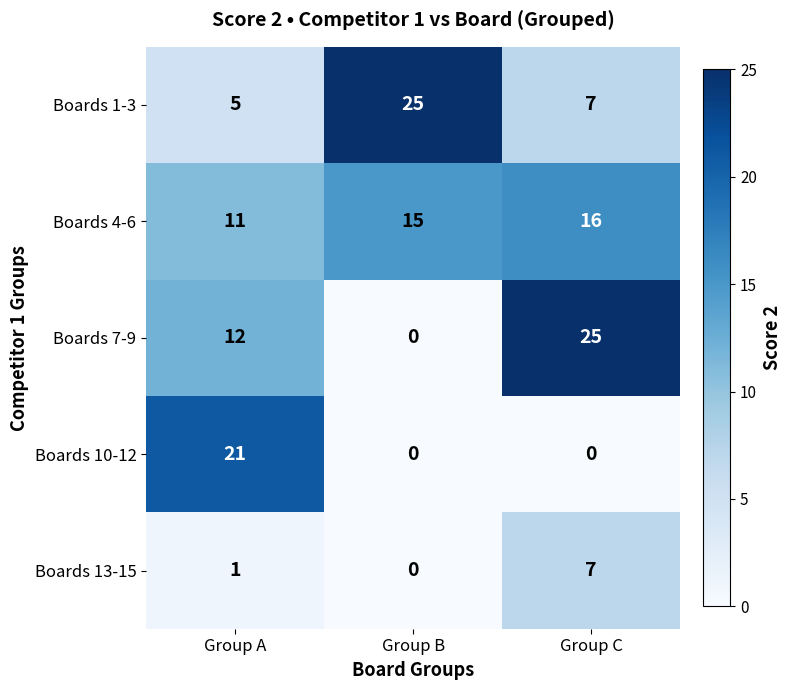

What is the average value of the Boards 13-15 series?

3